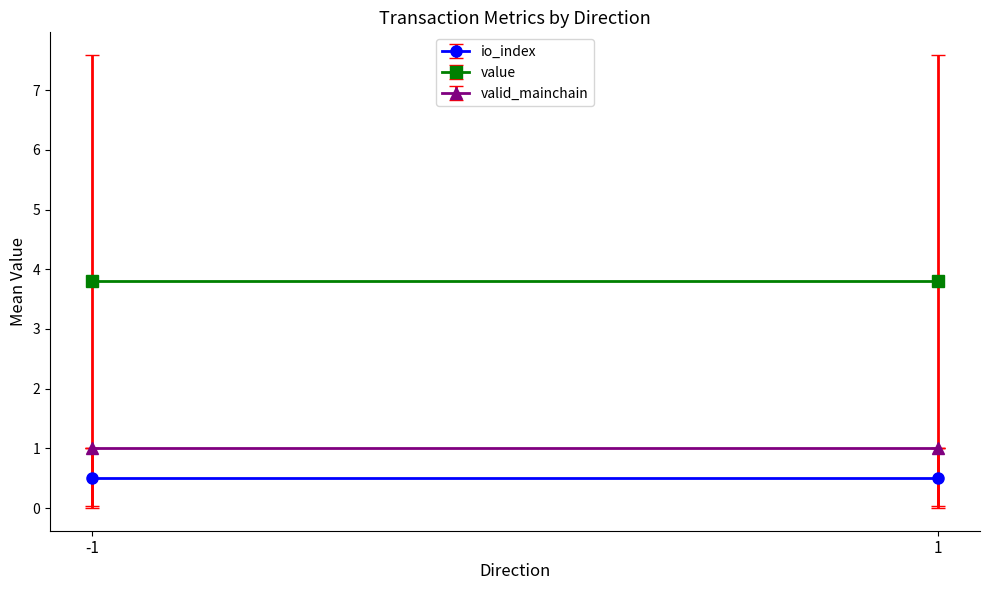

True or false: io_index has a value of 0.4 at 1.

False